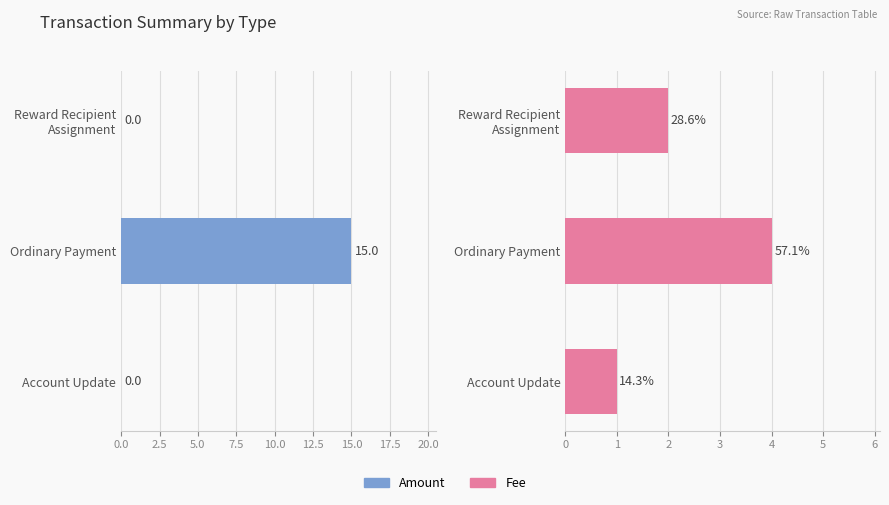

Reading right to left, extract all data points from this chart.

Amount: 0	15	0
Fee: 1	4	2